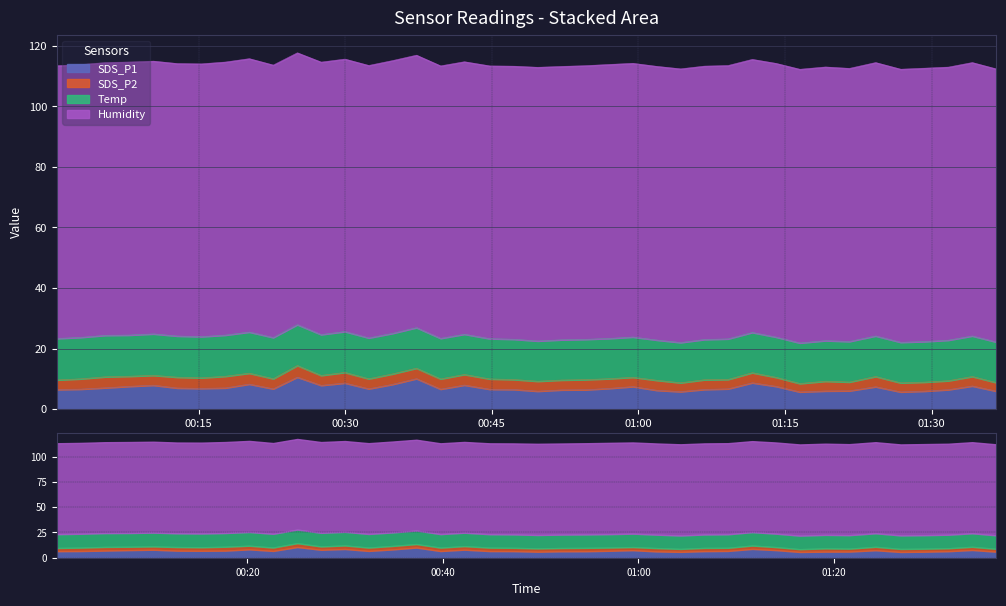

Reading left to right, what are all the values shown in this chart?

SDS_P1: 6.5	6.6	7.0	7.5	7.9	7.0	6.8	7.0	8.3	6.7	10.6	7.8	8.6	6.7	8.2	10.1	6.6	8.0	6.6	6.5	5.9	6.3	6.4	6.8	7.5	6.2	5.8	6.5	6.7	8.7	7.5	5.7	6.0	6.0	7.4	5.7	6.0	6.4	7.7	6.0
SDS_P2: 3.2	3.4	3.6	3.3	3.2	3.6	3.5	3.9	3.6	3.4	3.8	3.3	3.5	3.3	3.5	3.5	3.4	3.5	3.4	3.3	3.3	3.2	3.4	3.2	3.1	3.3	2.9	3.2	3.1	3.3	3.0	2.8	3.2	2.9	3.4	3.0	3.0	3.0	3.1	2.8
Temp: 13.7	13.7	13.7	13.6	13.7	13.6	13.6	13.6	13.6	13.6	13.5	13.5	13.5	13.5	13.4	13.4	13.4	13.3	13.3	13.3	13.3	13.3	13.3	13.3	13.3	13.3	13.3	13.3	13.4	13.3	13.3	13.4	13.4	13.4	13.4	13.4	13.4	13.4	13.4	13.4
Humidity: 90.1	90.1	90.1	90.2	90.1	90.0	90.1	90.2	90.3	90.0	89.8	90.0	90.0	90.0	90.1	90.0	90.0	90.0	90.1	90.2	90.4	90.3	90.4	90.5	90.4	90.4	90.4	90.3	90.3	90.2	90.4	90.4	90.4	90.2	90.3	90.2	90.3	90.2	90.3	90.2